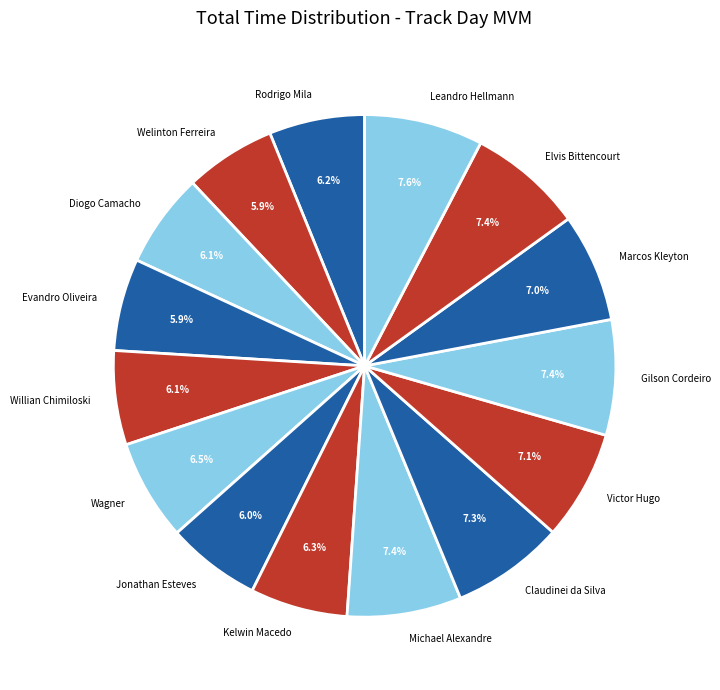

Is it true that Elvis Bittencourt is 1% of the pie?

False